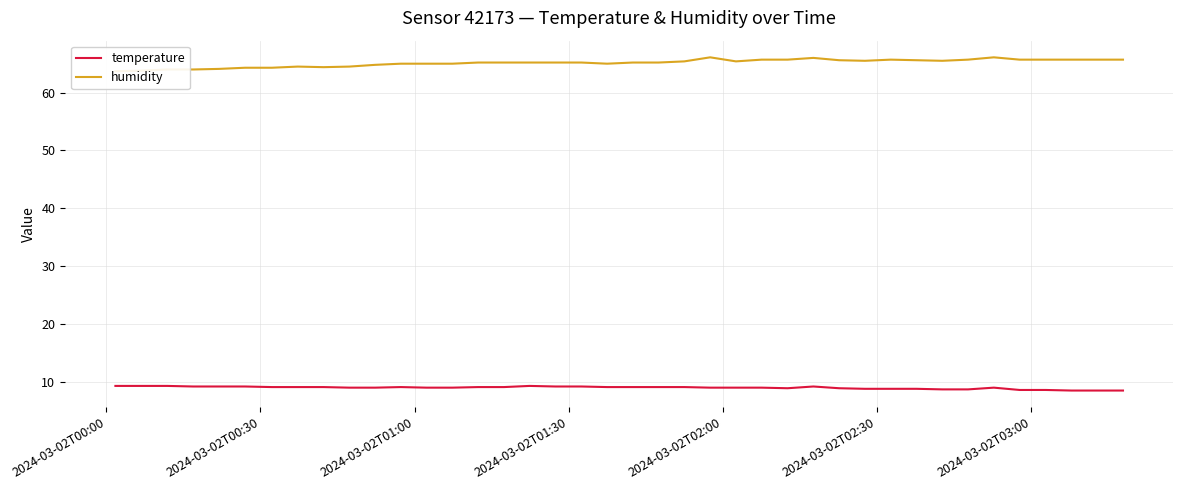

How many interior local valleys does the humidity series have?

5